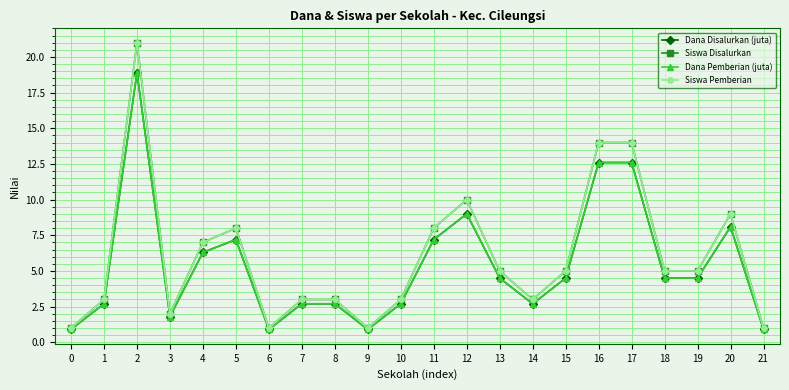

What is the minimum value for Dana Pemberian (juta)?

0.9